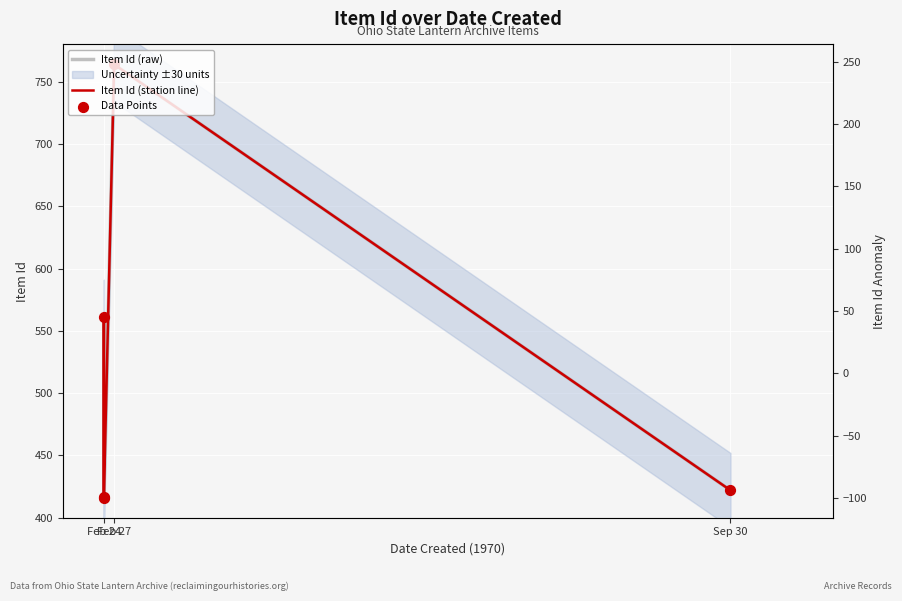

Which series has the largest Y range (max minus min)?

Item Id (raw)